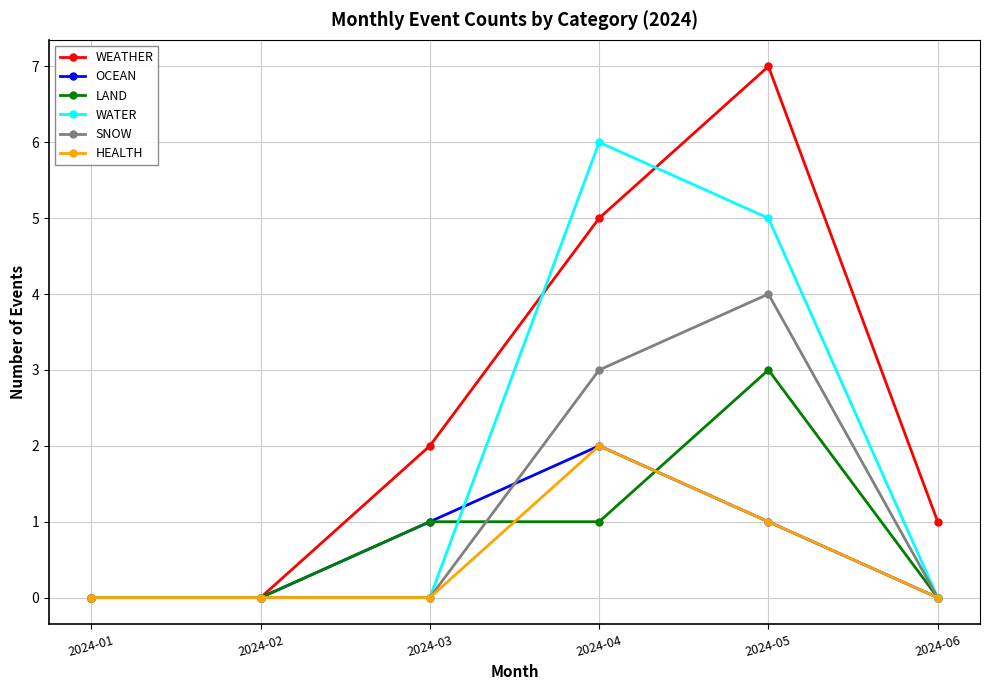

Is this an area chart (filled region under the line)?

No